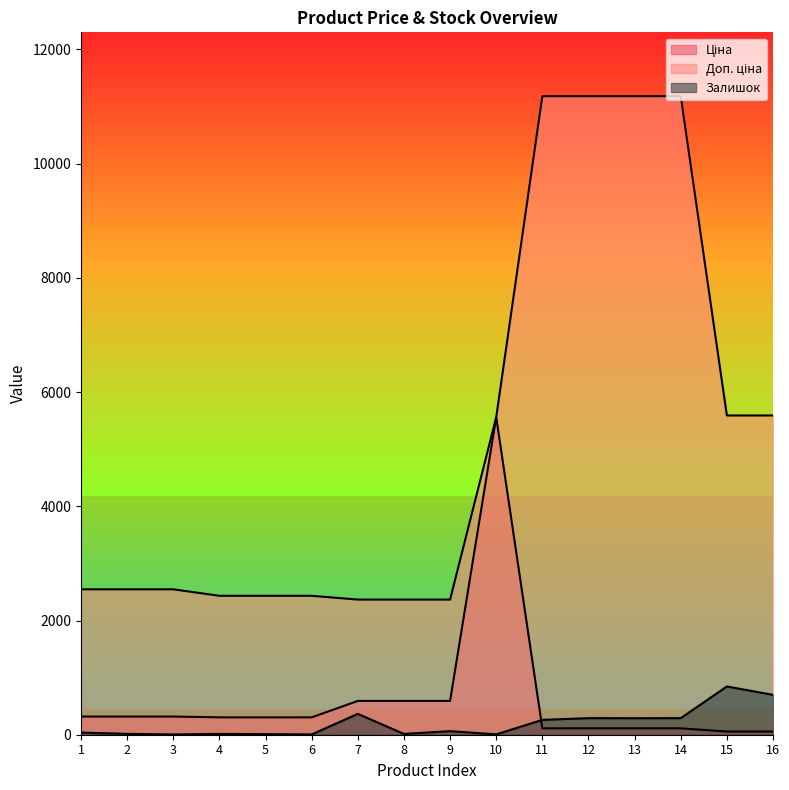

At which category does Залишок reach its first local peak?

4